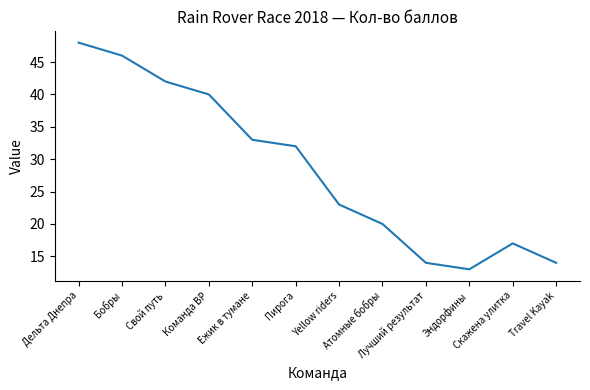

Reading right to left, list all the values displayed in this chart.

14	17	13	14	20	23	32	33	40	42	46	48